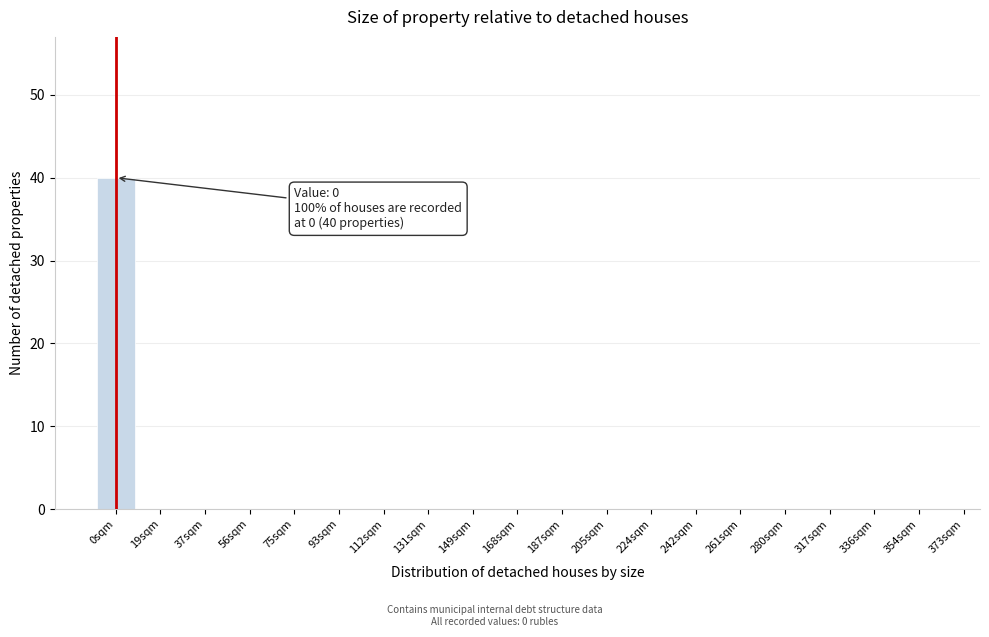

Reading right to left, extract all data points from this chart.

354sqm=0	336sqm=0	317sqm=0	280sqm=0	261sqm=0	242sqm=0	224sqm=0	205sqm=0	187sqm=0	168sqm=0	149sqm=0	131sqm=0	112sqm=0	93sqm=0	75sqm=0	56sqm=0	37sqm=0	19sqm=0	0sqm=40